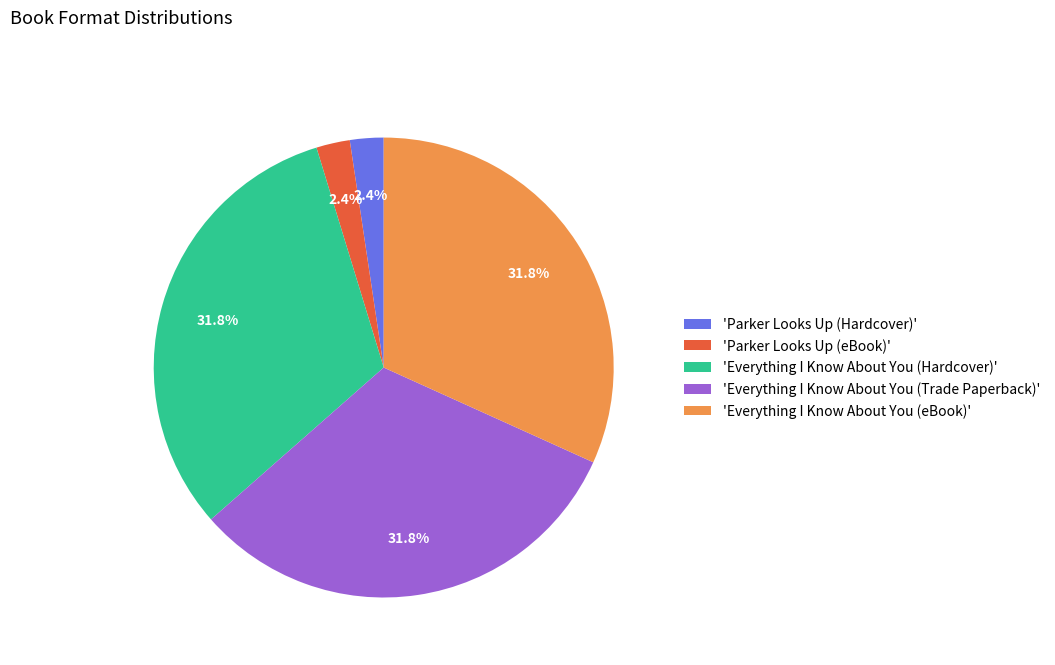

Approximately how many times larger is the value at 'Everything I Know About You (eBook)' compared to 'Everything I Know About You (Trade Paperback)'?

1.0